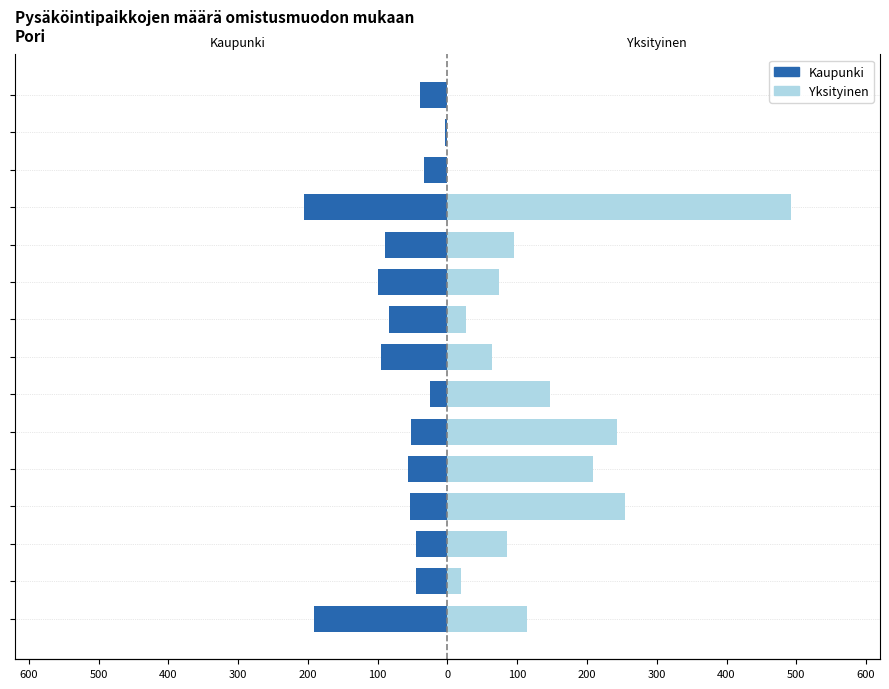

What is the value of the Kaupunki bar at the 14th from the left?

-4